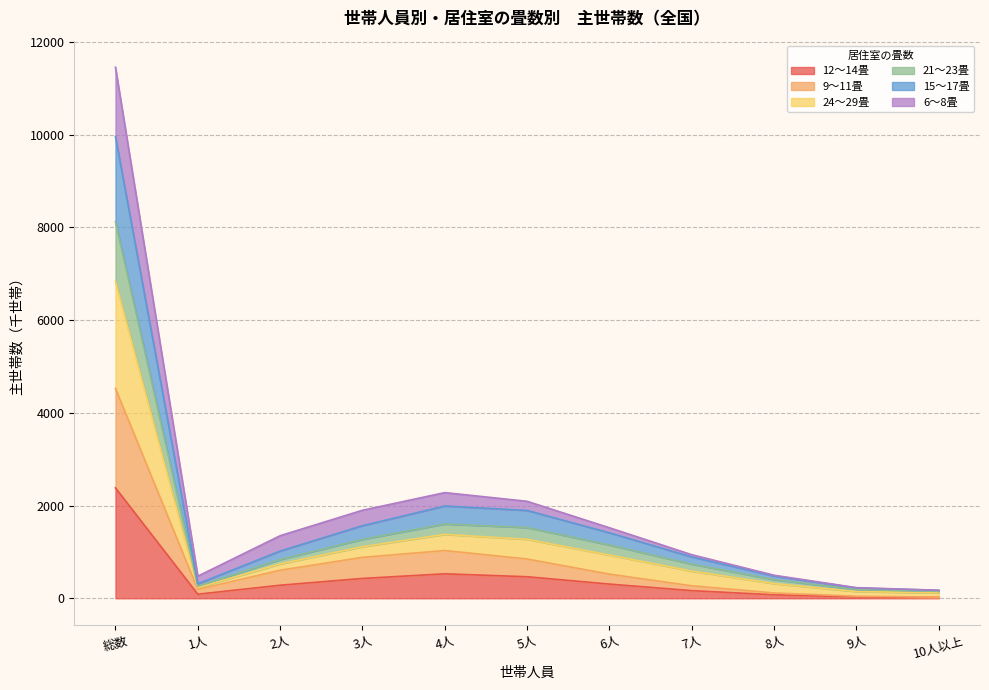

At which category is the sum across all series the highest?

総数